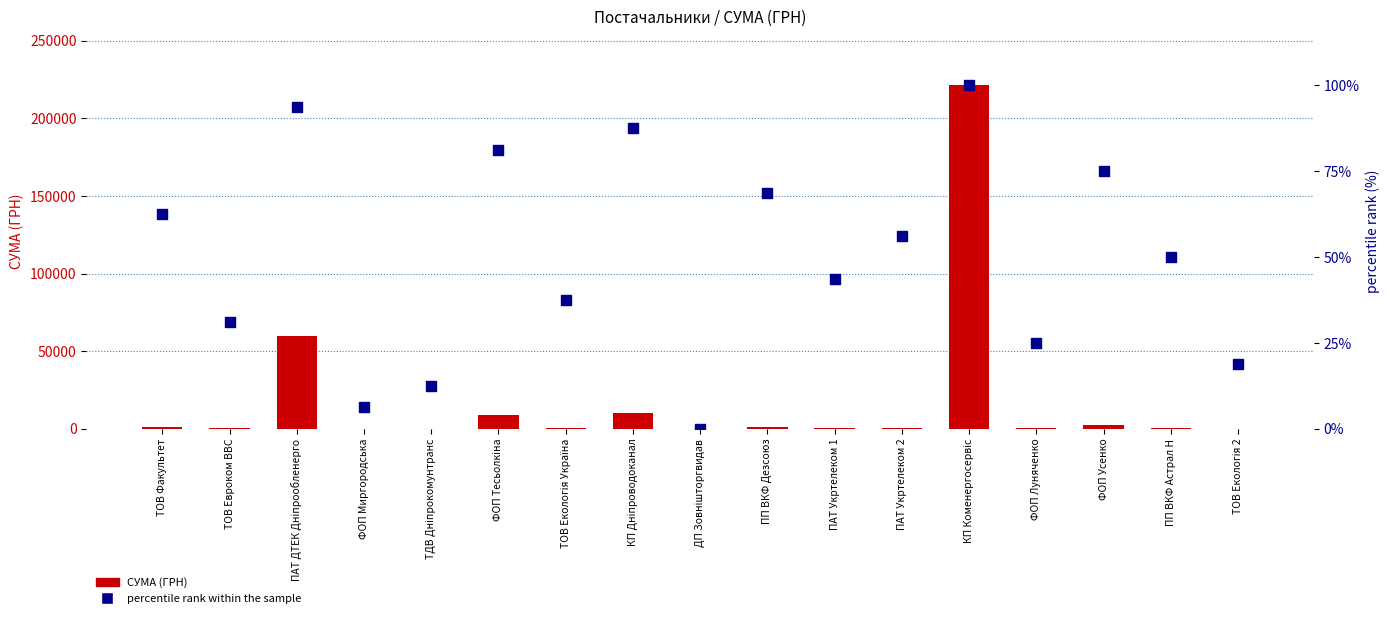

At which category is the sum across all series the highest?

КП Коменергосервіс